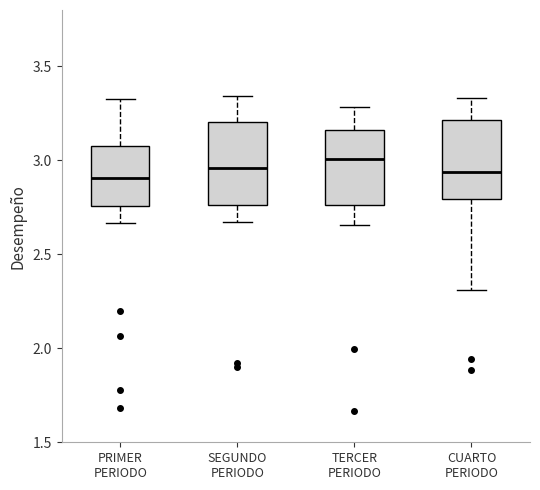

Reading left to right, transcribe this box plot: for each box, give where its median line is, the range the box spans, and where its two whiskers end, as read against the y-axis. The values are not printed on the chart, so give them approximately, as read against the axis.

PRIMER PERIODO: median 2.90, box 2.75 to 3.10, whiskers 2.65 to 3.35
SEGUNDO PERIODO: median 2.95, box 2.75 to 3.20, whiskers 2.65 to 3.35
TERCER PERIODO: median 3.00, box 2.75 to 3.15, whiskers 2.65 to 3.30
CUARTO PERIODO: median 2.95, box 2.80 to 3.20, whiskers 2.30 to 3.35